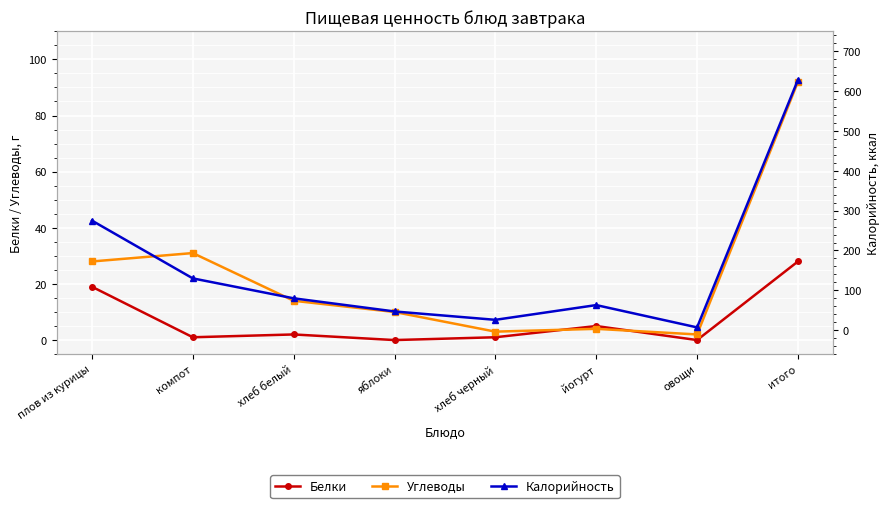

At which label does Белки first exceed 2?

плов из курицы